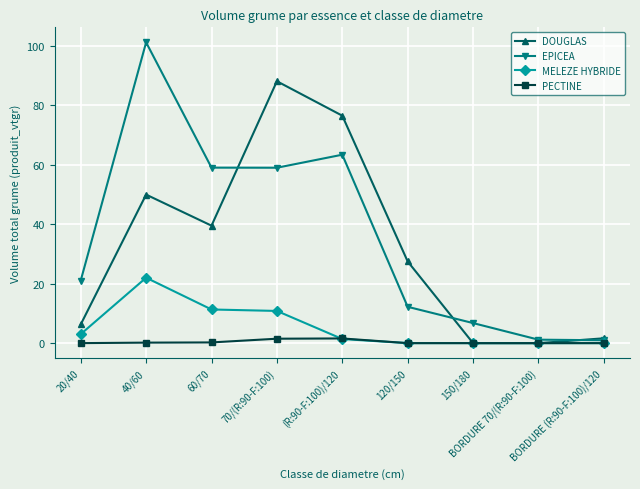

At how many categories does at least one series exceed 49?

4